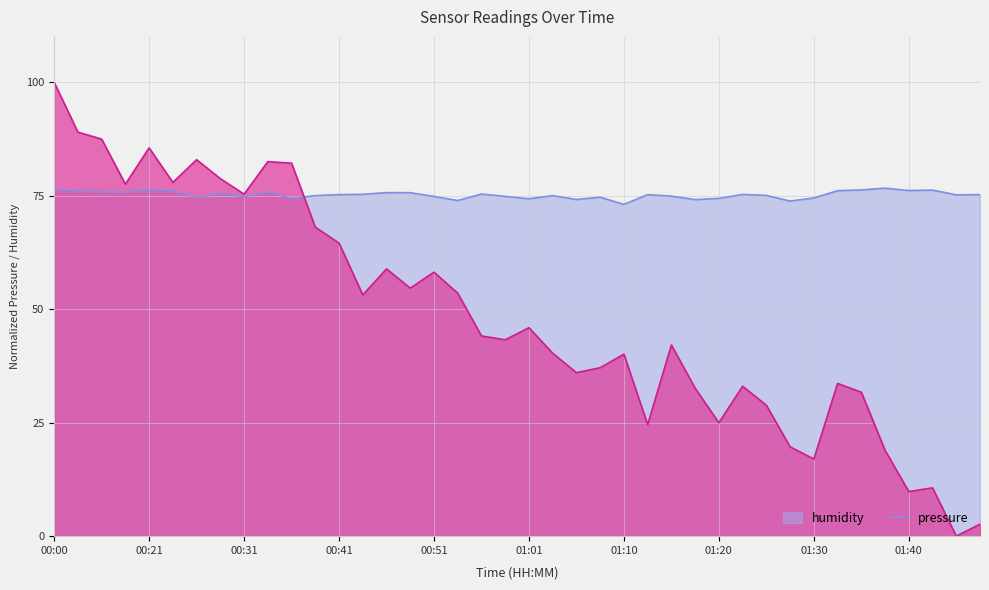

At which category is the sum across all series the highest?

00:00